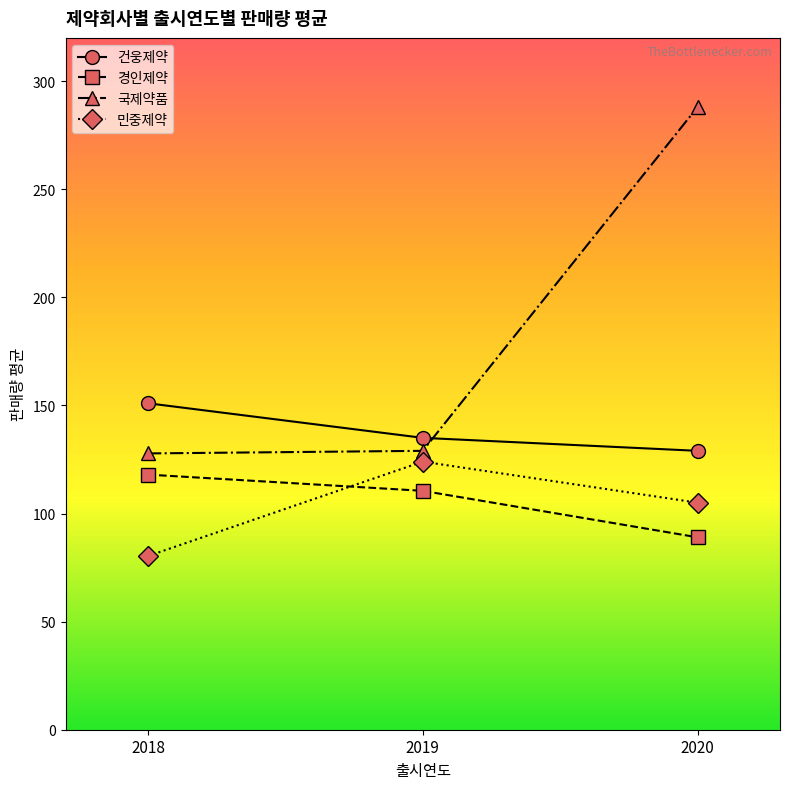

Between 2018 and 2020, which series saw the biggest shift?

국제약품